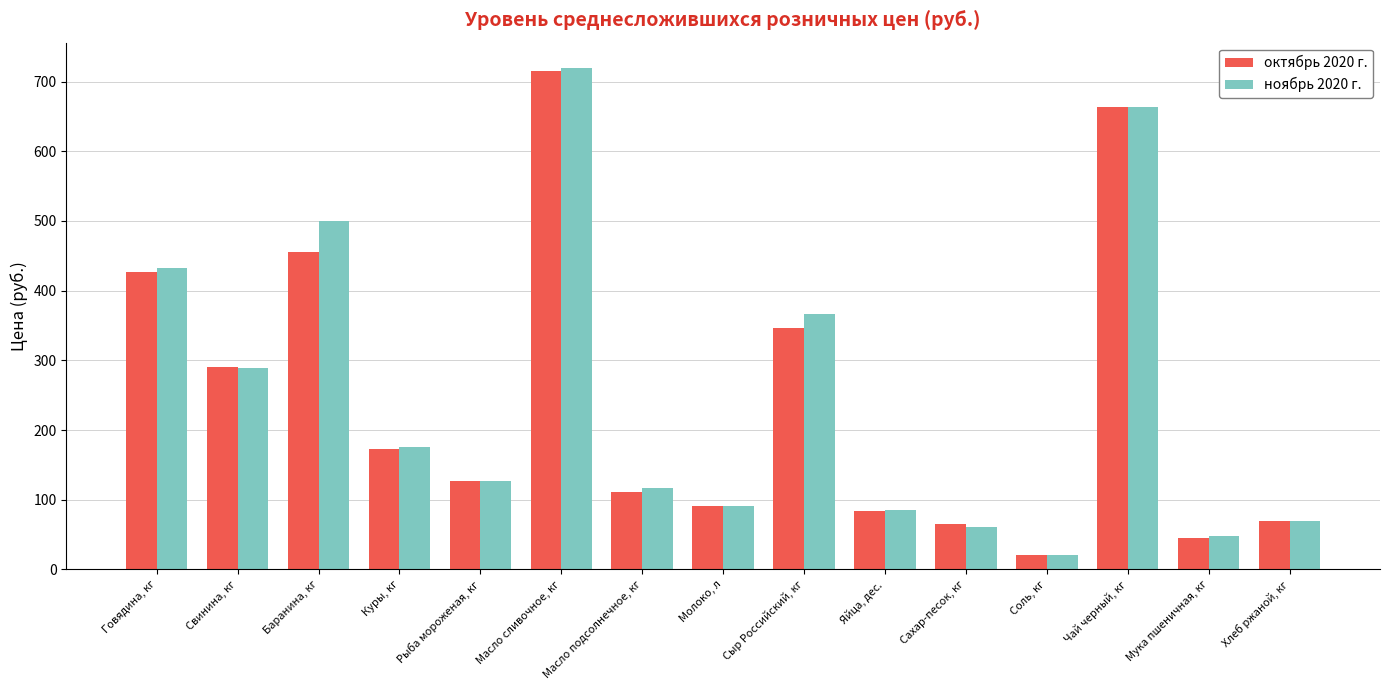

Which series has the widest spread of values?

ноябрь 2020 г.